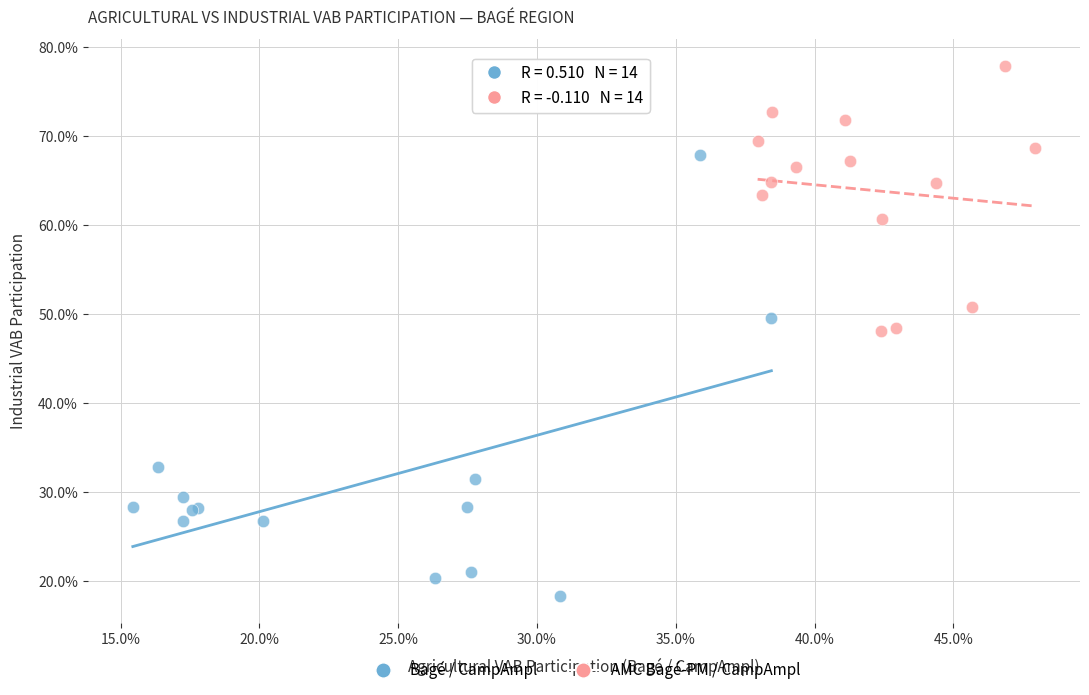

Which series has the widest spread of Y values?

Bagé / CampAmpl